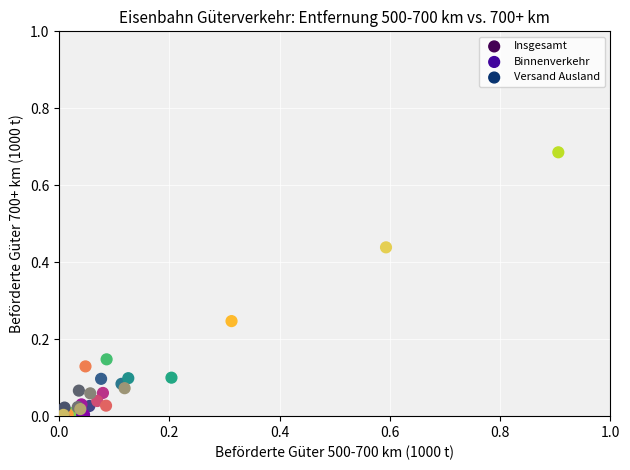

Which series has the widest spread of Y values?

Insgesamt